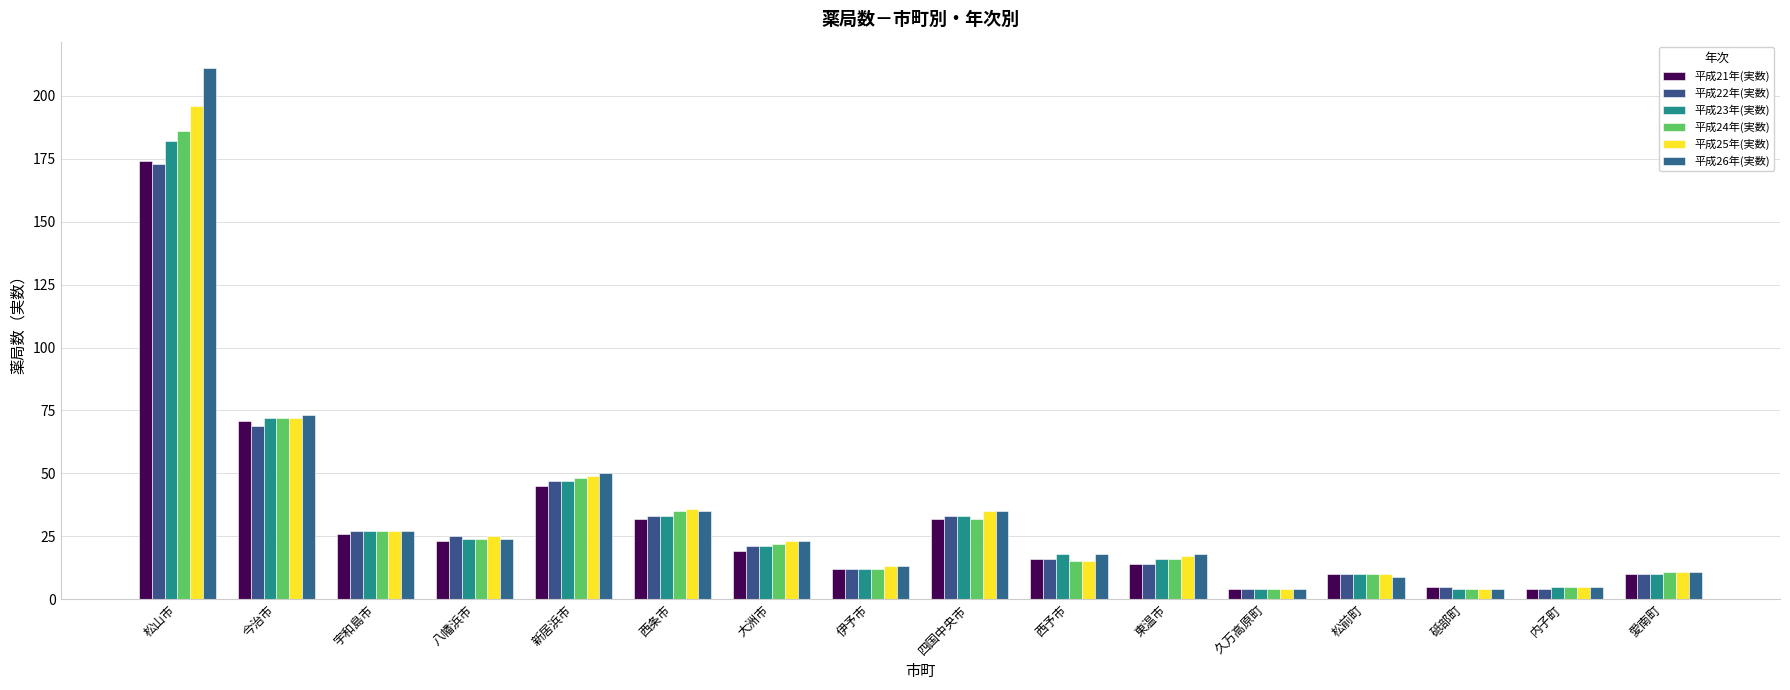

What is the difference between the maximum and minimum values in the 平成22年(実数) series?

169